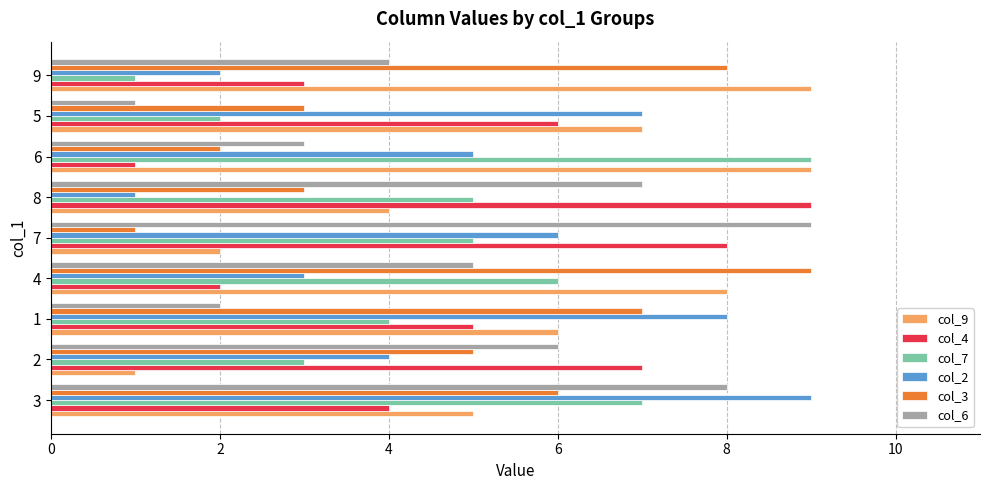

At which label does col_4 reach its peak?

8